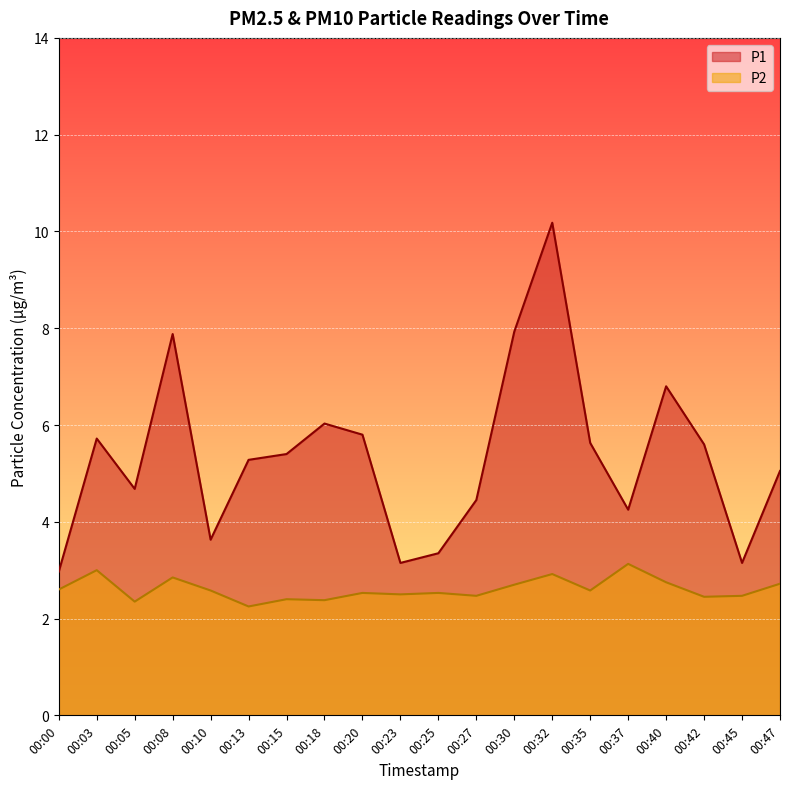

Is it true that P1 equals 5.6 at 00:35?

True